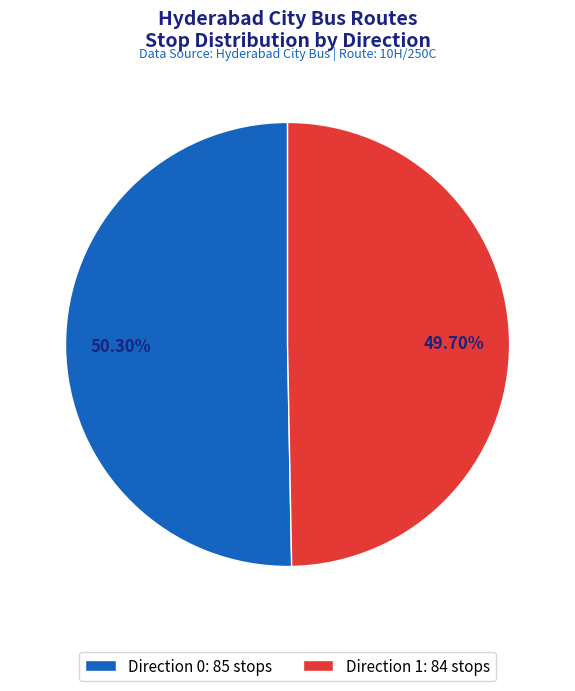

Is Direction 0 the majority of the pie?

Yes